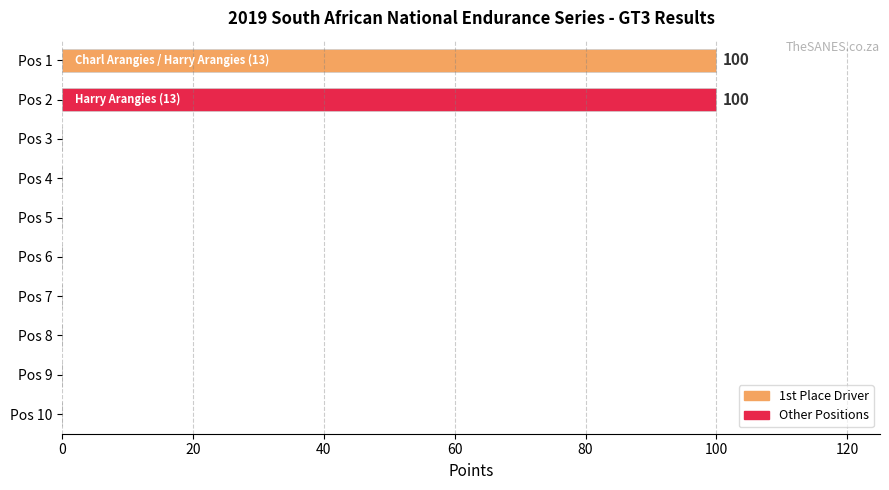

Reading top to bottom, extract all data points from this chart.

Pos 1=100	Pos 2=100	Pos 3=0	Pos 4=0	Pos 5=0	Pos 6=0	Pos 7=0	Pos 8=0	Pos 9=0	Pos 10=0